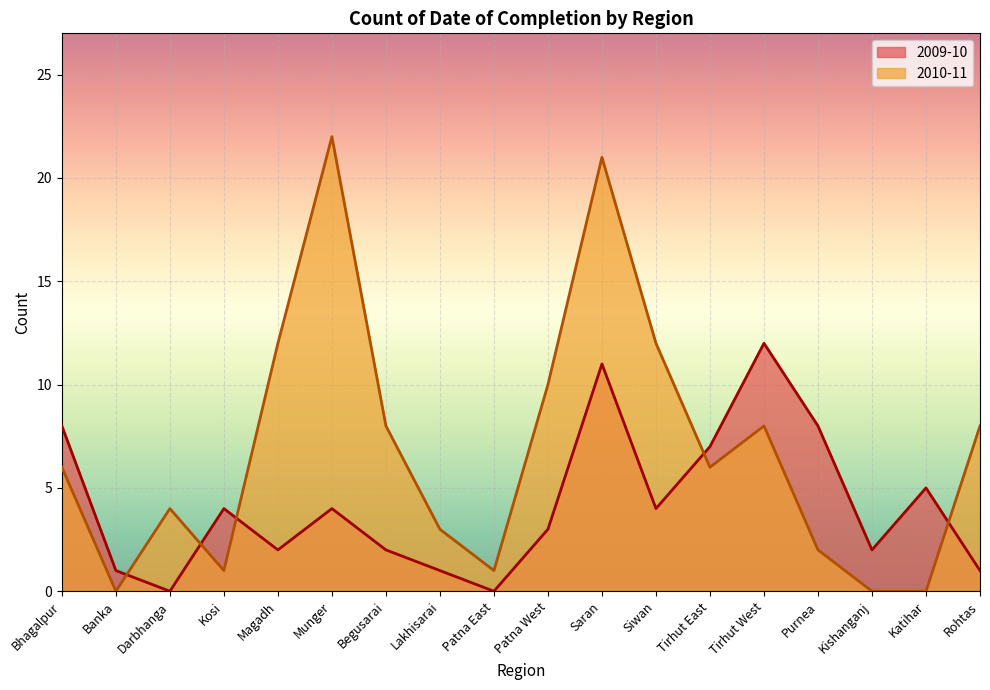

What is the label of the 7th point from the left?

Begusarai